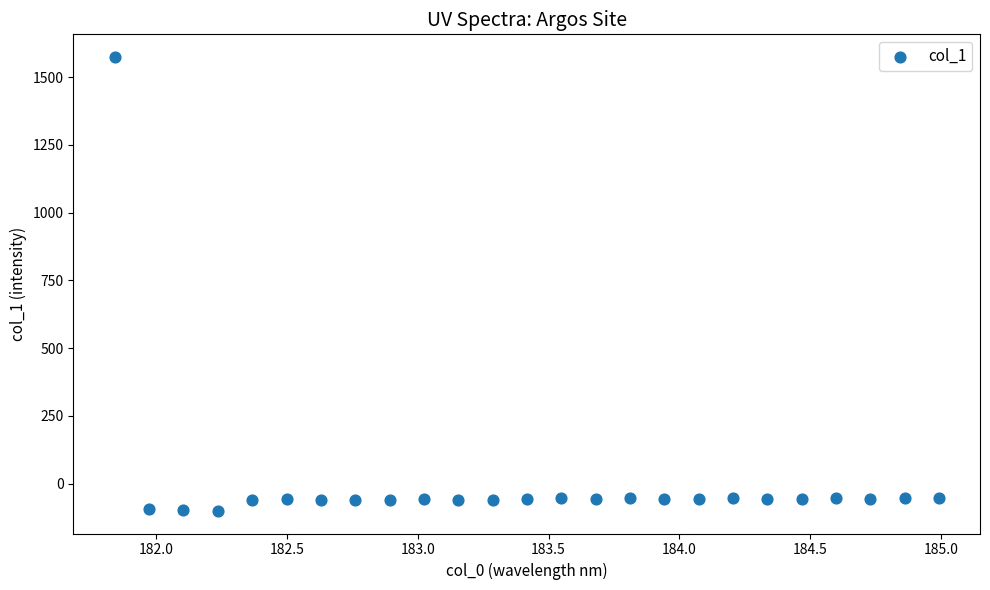

What is the range of Y values (max minus min)?

1674.1